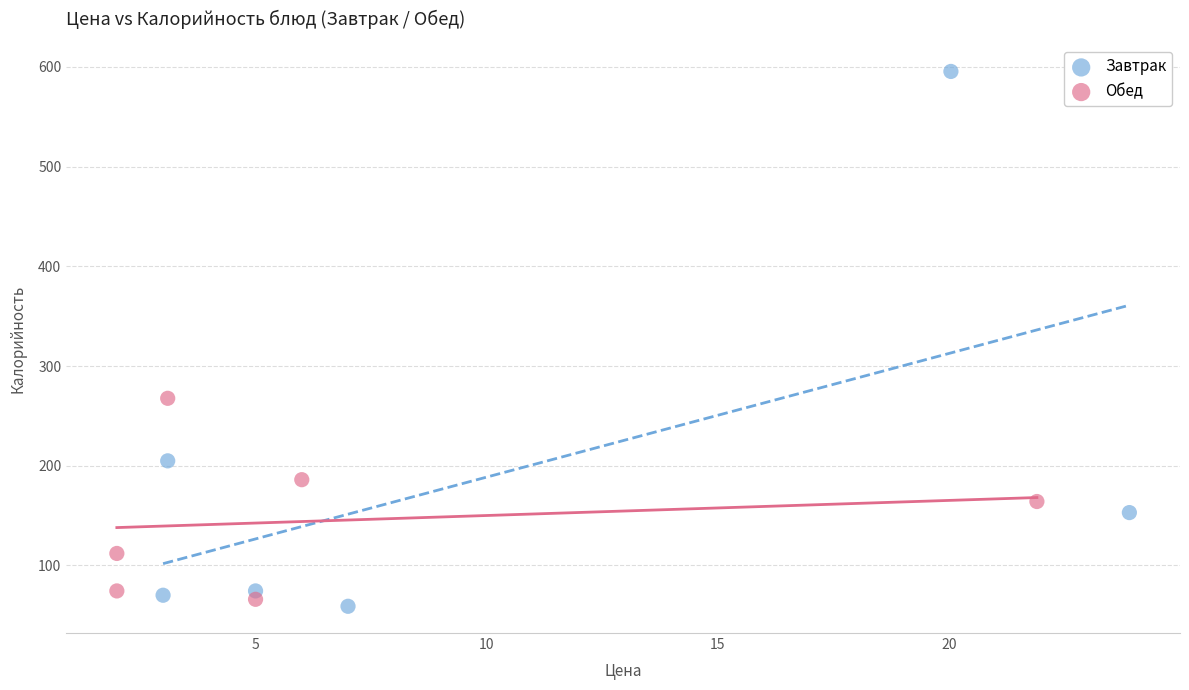

Which series has the widest spread of Y values?

Завтрак